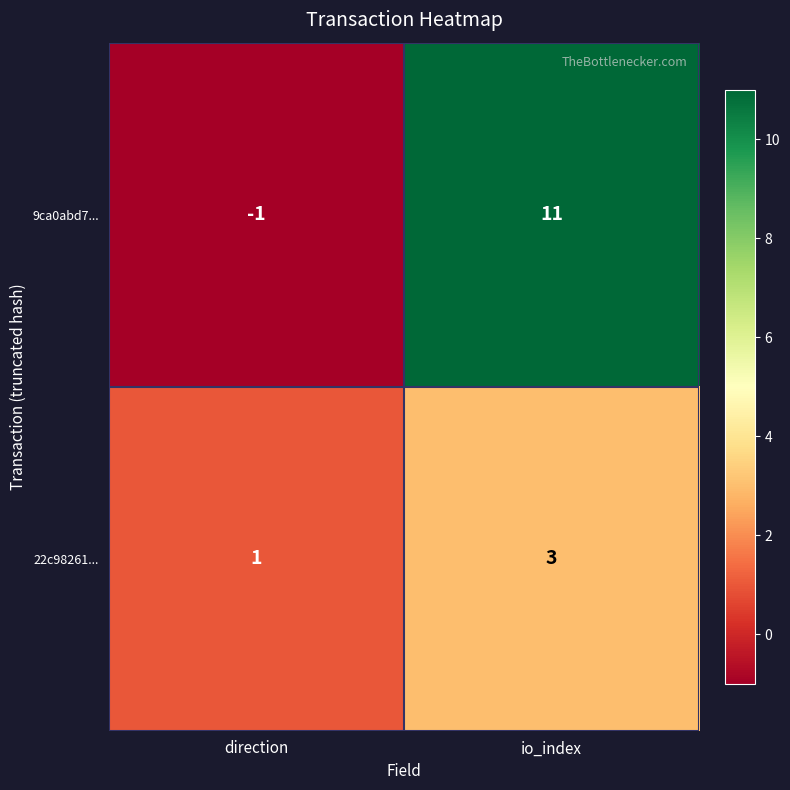

The value of 22c98261... at direction is 1. True or false?

True